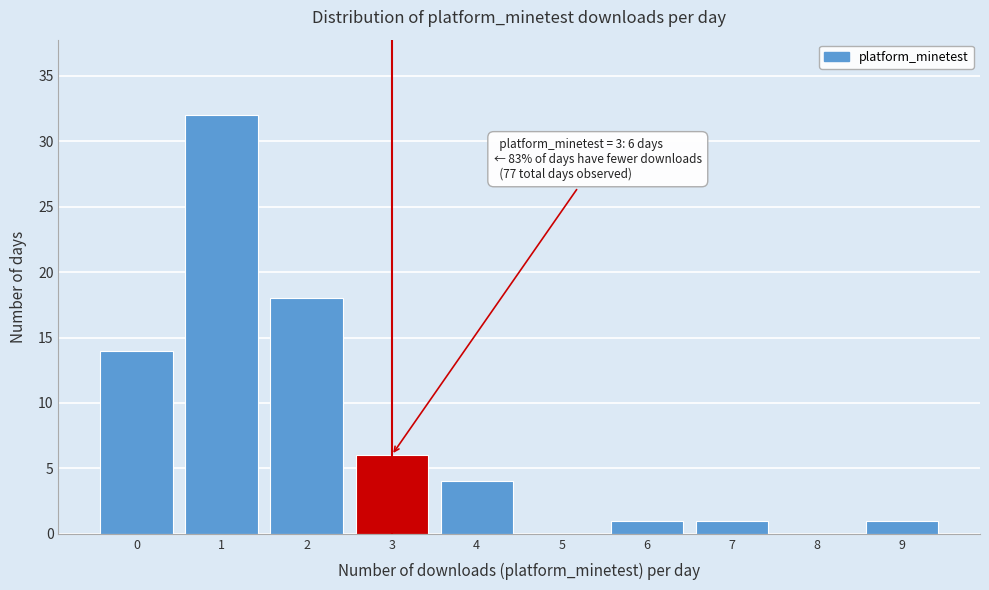

Over which range of the x-axis is the bar tallest?

0.5 to 1.5